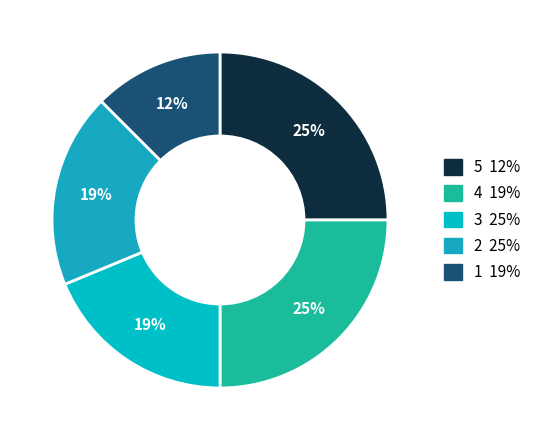

To the nearest percent, what is the difference between the largest and smallest slice percentages?

12%